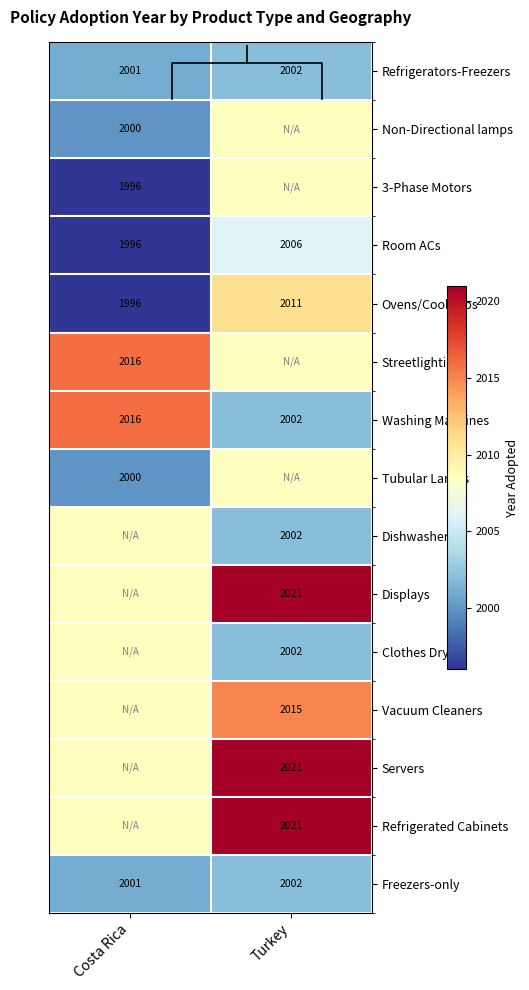

List the labels in order of Washing Machines value, smallest first.

Turkey, Costa Rica